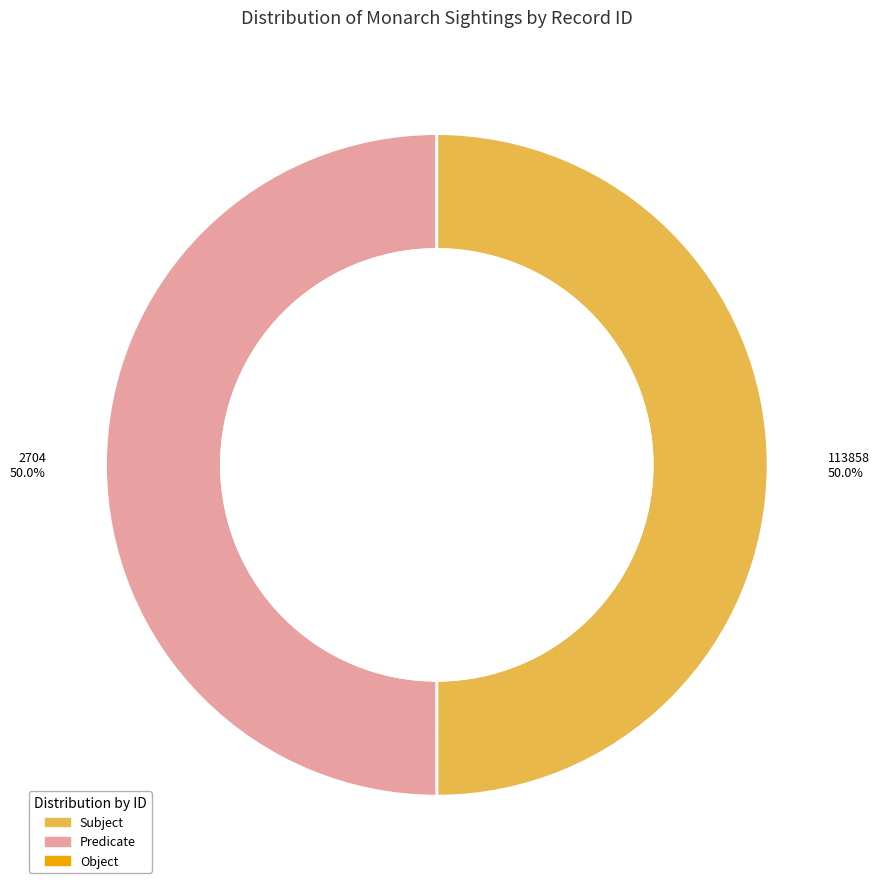

The 2704 slice represents 50% of the pie. True or false?

True